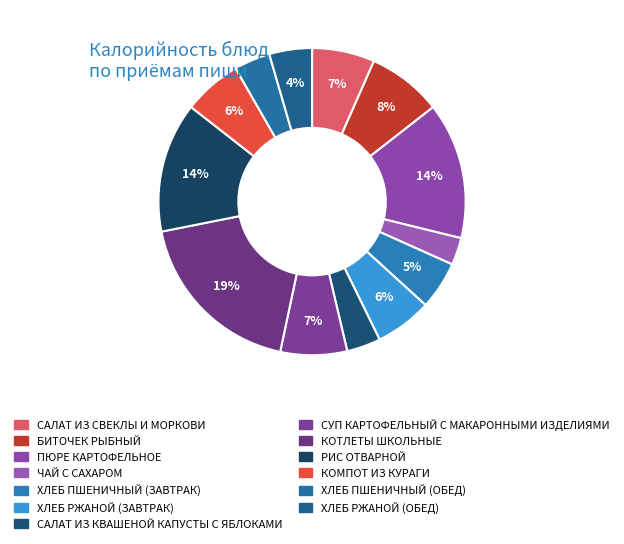

Count the number of slices in the pie.

13